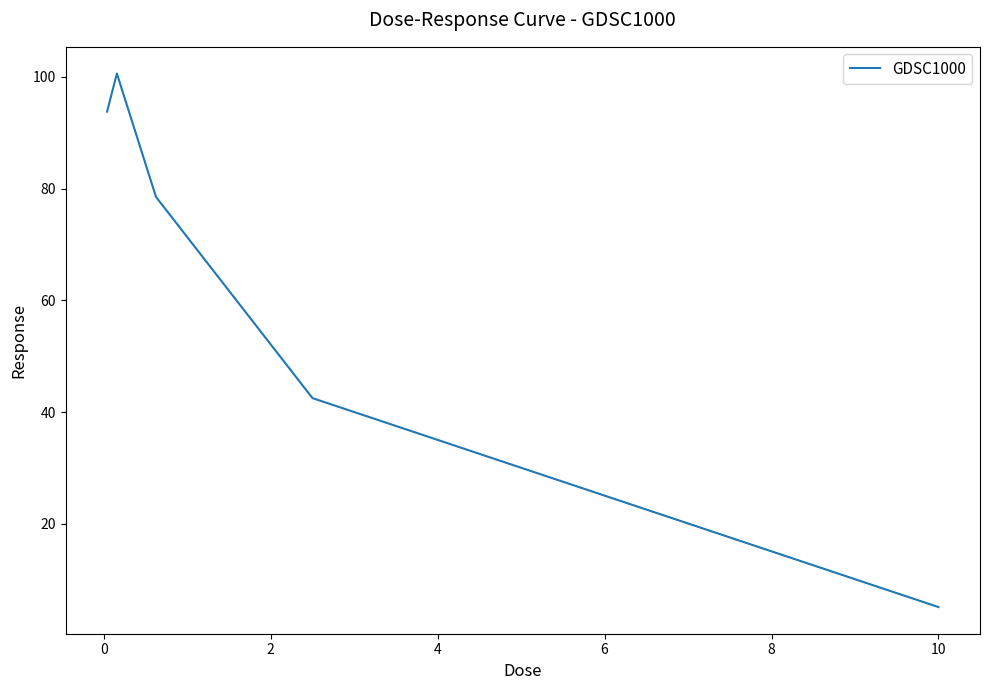

True or false: there are more than 0 points higher than both neighbors.

True